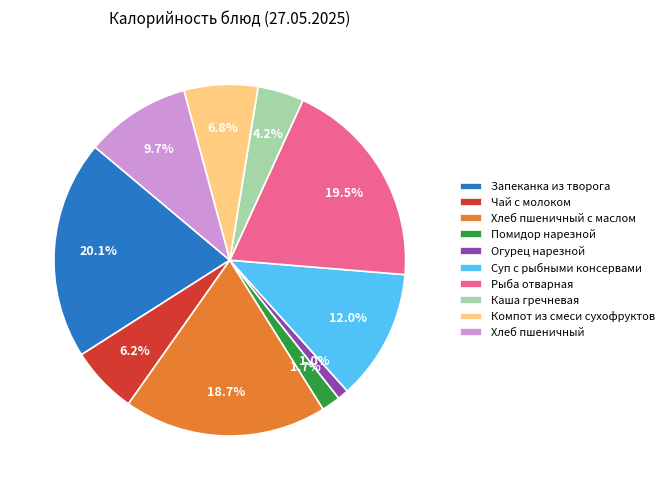

Rank the categories by value from highest to lowest.

Запеканка из творога, Рыба отварная, Хлеб пшеничный с маслом, Суп с рыбными консервами, Хлеб пшеничный, Компот из смеси сухофруктов, Чай с молоком, Каша гречневая, Помидор нарезной, Огурец нарезной